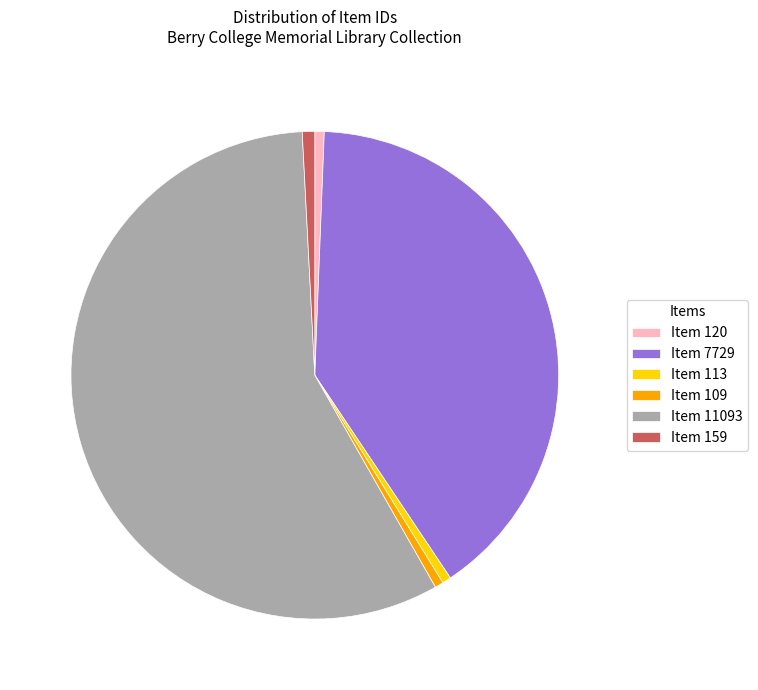

Between Item 120 and Item 11093, which is larger?

Item 11093